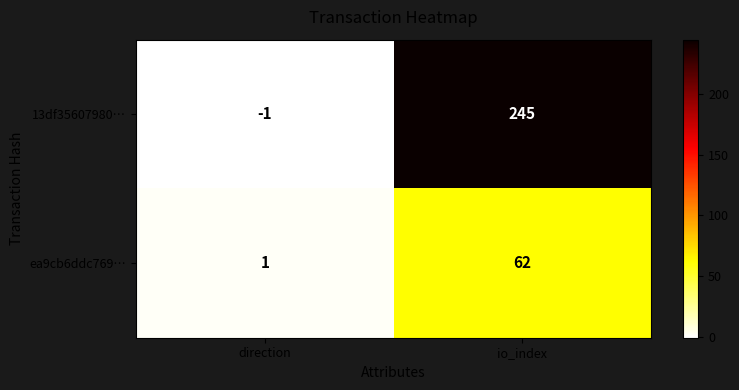

What is the smallest value displayed?

-1